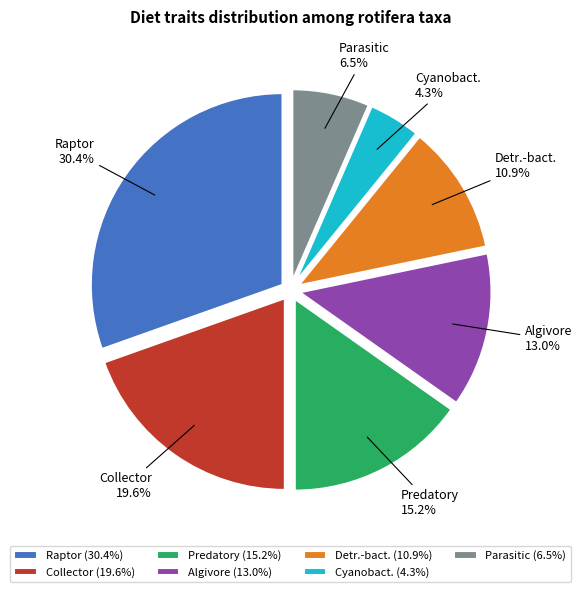

Combined, do Algivore and Cyanobact. account for over 50%?

No